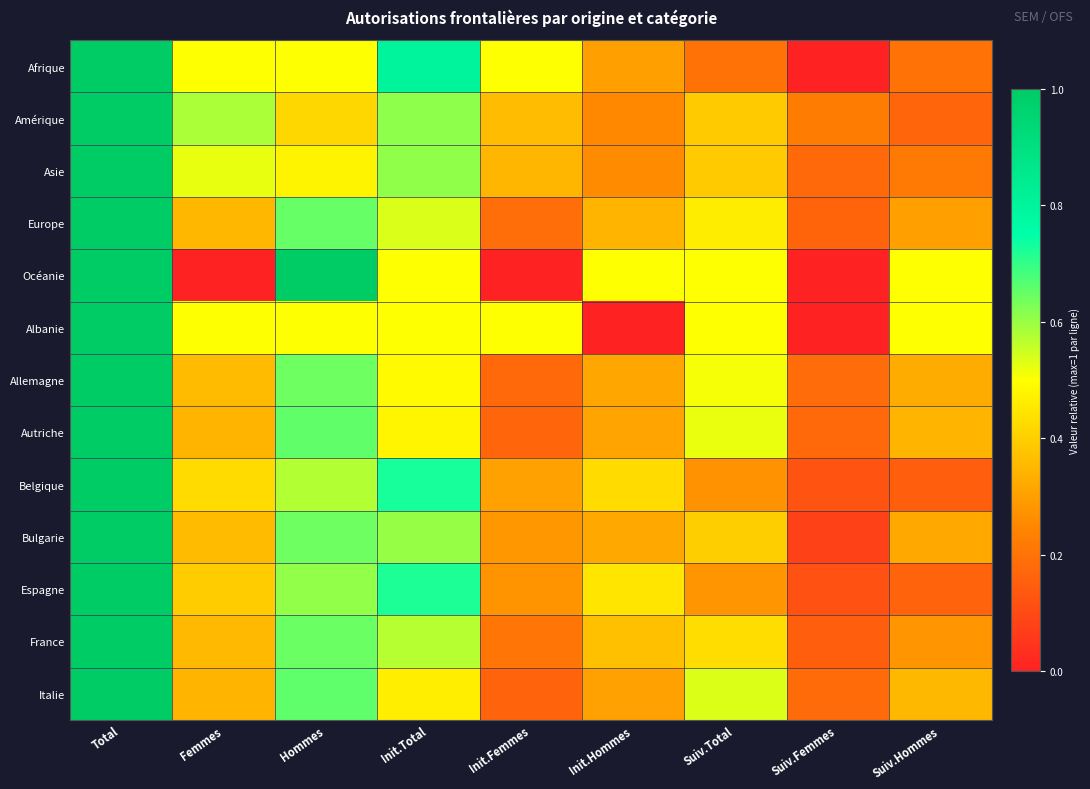

How many distinct data groups are displayed?

13